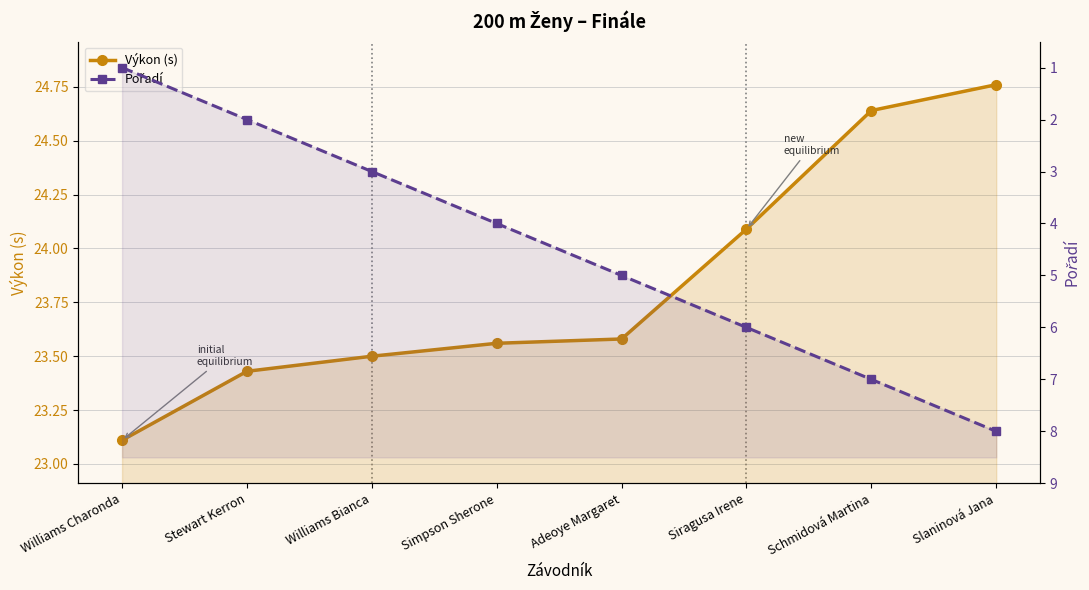

How many data points does each series have?

8